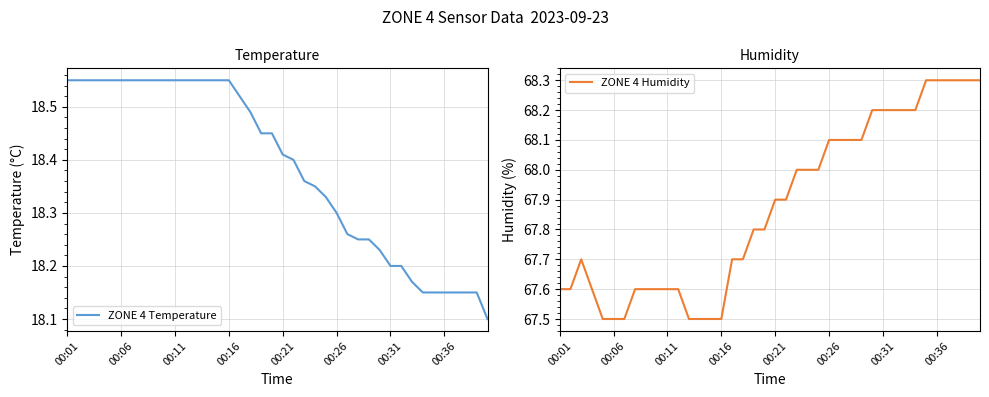

The value of ZONE 4 Temperature at 00:11 is 5.4. True or false?

False